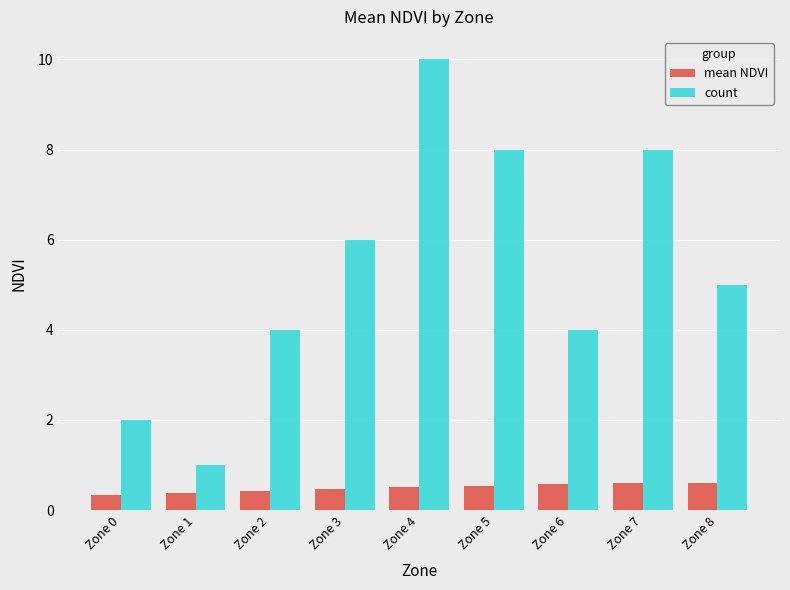

Rank the series at Zone 3 from highest to lowest value.

count, mean NDVI